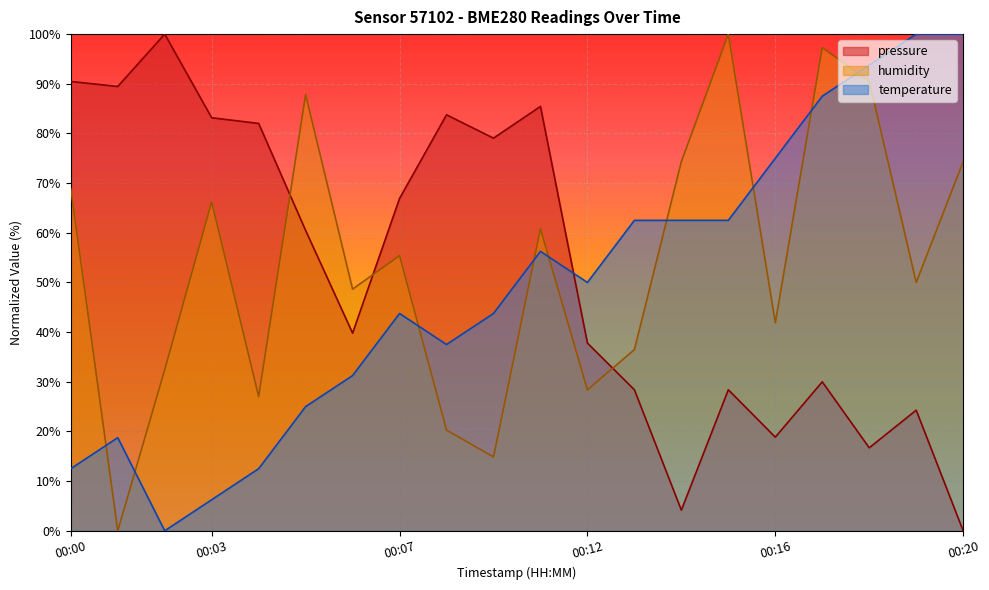

How many intersections are there between temperature and humidity?

9